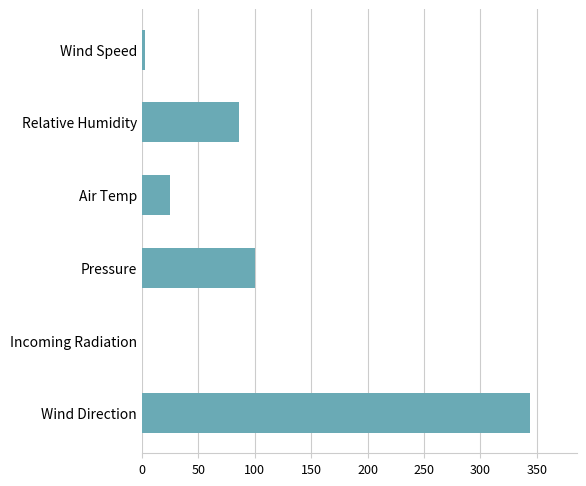

The chart shows a value of 344.2 at Wind Direction. True or false?

True